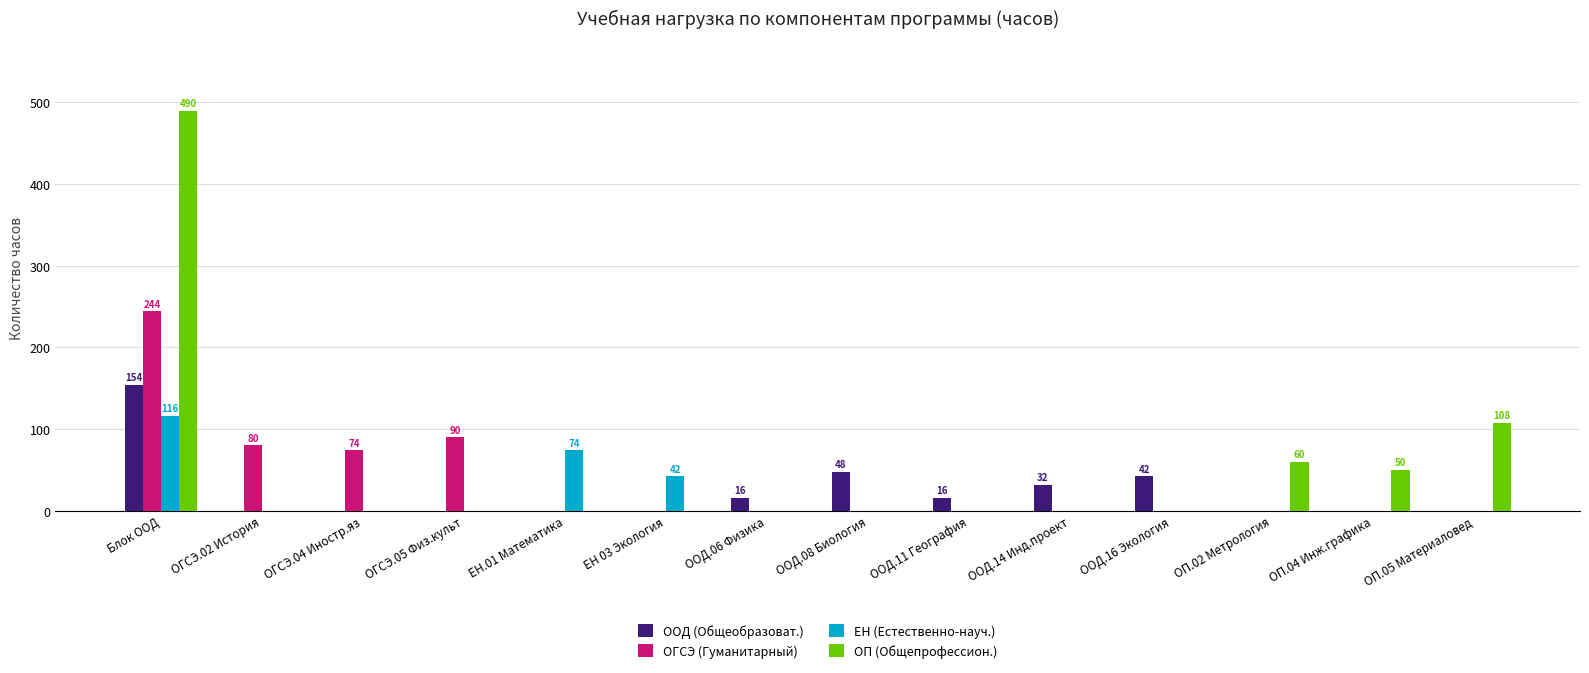

Reading right to left, what are all the values shown in this chart?

ООД (Общеобразоват.): ОП.05 Материаловед=0	ОП.04 Инж.графика=0	ОП.02 Метрология=0	ООД.16 Экология=42	ООД.14 Инд.проект=32	ООД.11 География=16	ООД.08 Биология=48	ООД.06 Физика=16	ЕН 03 Экология=0	ЕН.01 Математика=0	ОГСЭ.05 Физ.культ=0	ОГСЭ.04 Иностр.яз=0	ОГСЭ.02 История=0	Блок ООД=154
ОГСЭ (Гуманитарный): ОП.05 Материаловед=0	ОП.04 Инж.графика=0	ОП.02 Метрология=0	ООД.16 Экология=0	ООД.14 Инд.проект=0	ООД.11 География=0	ООД.08 Биология=0	ООД.06 Физика=0	ЕН 03 Экология=0	ЕН.01 Математика=0	ОГСЭ.05 Физ.культ=90	ОГСЭ.04 Иностр.яз=74	ОГСЭ.02 История=80	Блок ООД=244
ЕН (Естественно-науч.): ОП.05 Материаловед=0	ОП.04 Инж.графика=0	ОП.02 Метрология=0	ООД.16 Экология=0	ООД.14 Инд.проект=0	ООД.11 География=0	ООД.08 Биология=0	ООД.06 Физика=0	ЕН 03 Экология=42	ЕН.01 Математика=74	ОГСЭ.05 Физ.культ=0	ОГСЭ.04 Иностр.яз=0	ОГСЭ.02 История=0	Блок ООД=116
ОП (Общепрофессион.): ОП.05 Материаловед=108	ОП.04 Инж.графика=50	ОП.02 Метрология=60	ООД.16 Экология=0	ООД.14 Инд.проект=0	ООД.11 География=0	ООД.08 Биология=0	ООД.06 Физика=0	ЕН 03 Экология=0	ЕН.01 Математика=0	ОГСЭ.05 Физ.культ=0	ОГСЭ.04 Иностр.яз=0	ОГСЭ.02 История=0	Блок ООД=490